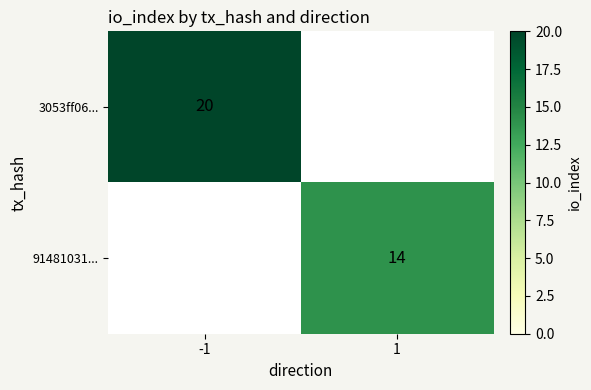

The value of 3053ff06... at -1 is 20. True or false?

True